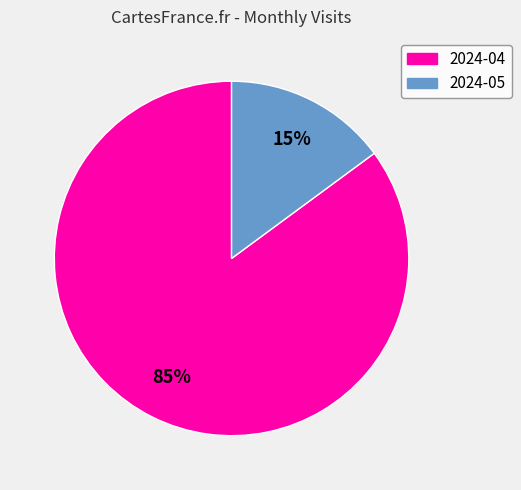

To the nearest percent, what is the difference between the largest and smallest slice percentages?

70%